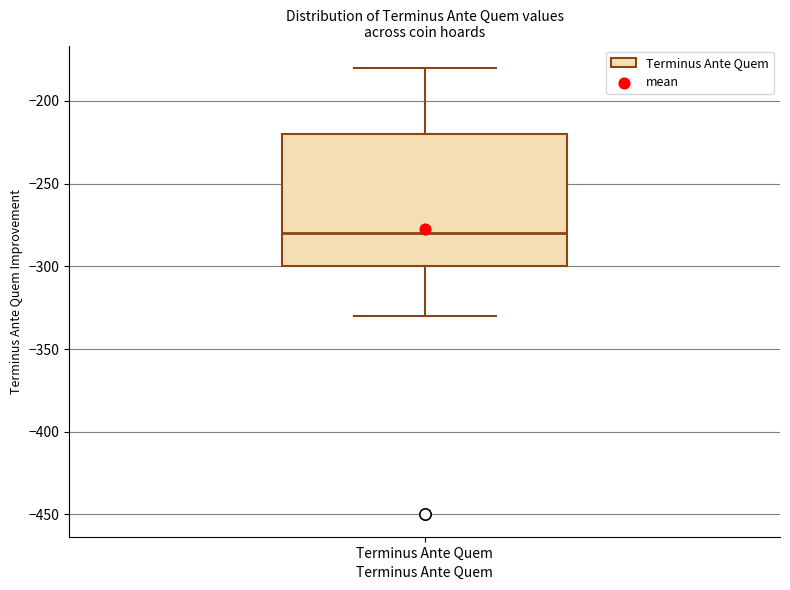

Transcribe this box plot: give where the median line is, the range the box spans, and where the two whiskers end, as read against the y-axis. The values are not printed on the chart, so give them approximately, as read against the axis.

median -280, box -300 to -220, whiskers -330 to -180